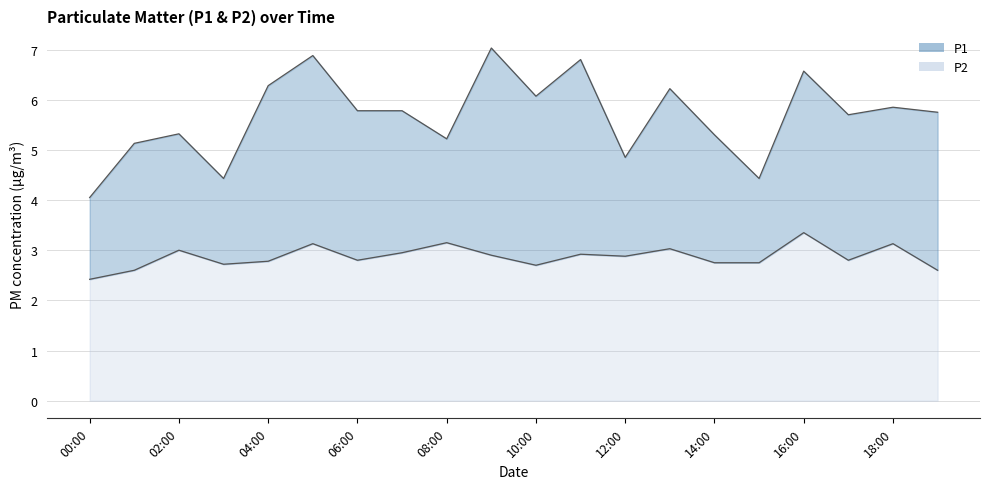

What is the sum of the P2 values at 12:00 and 01:00?

5.5